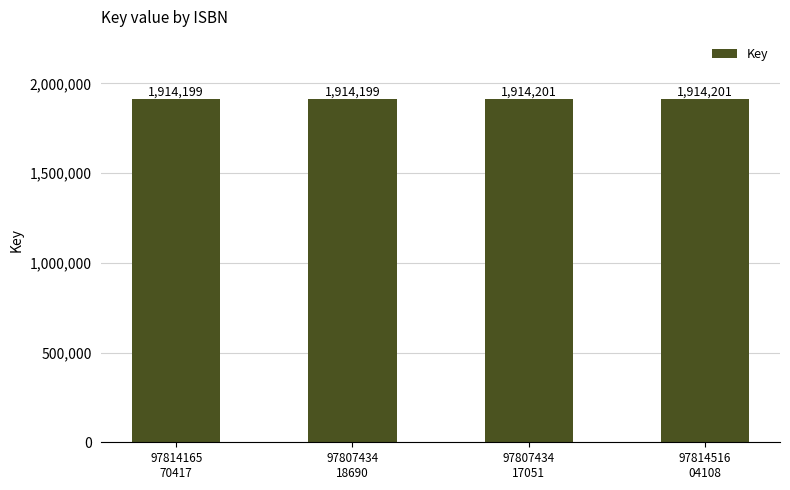

Approximately how many times larger is the value at 97814165
70417 compared to 97814516
04108?

1.0